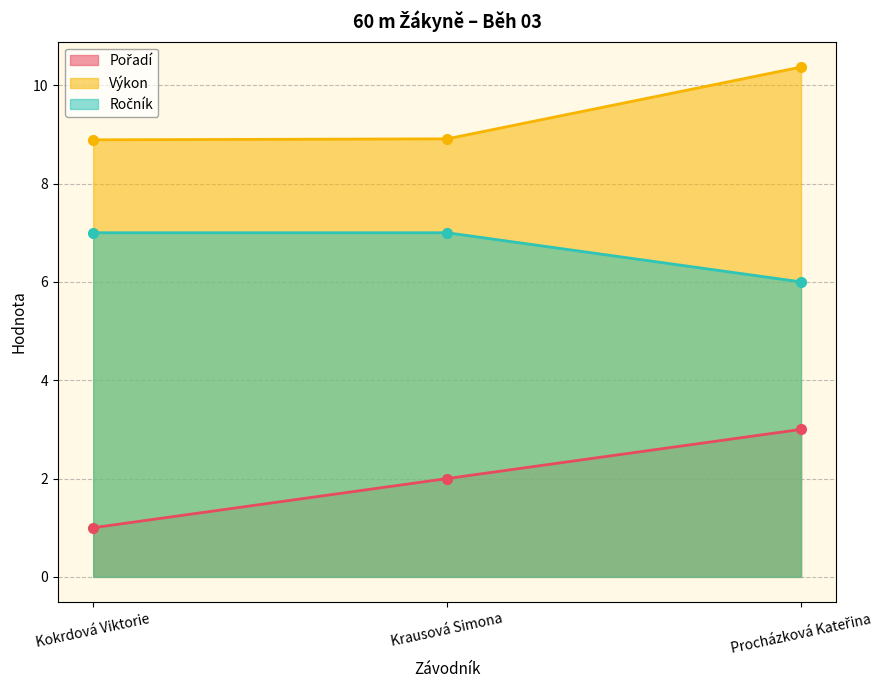

Which series has the widest spread of values?

Pořadí